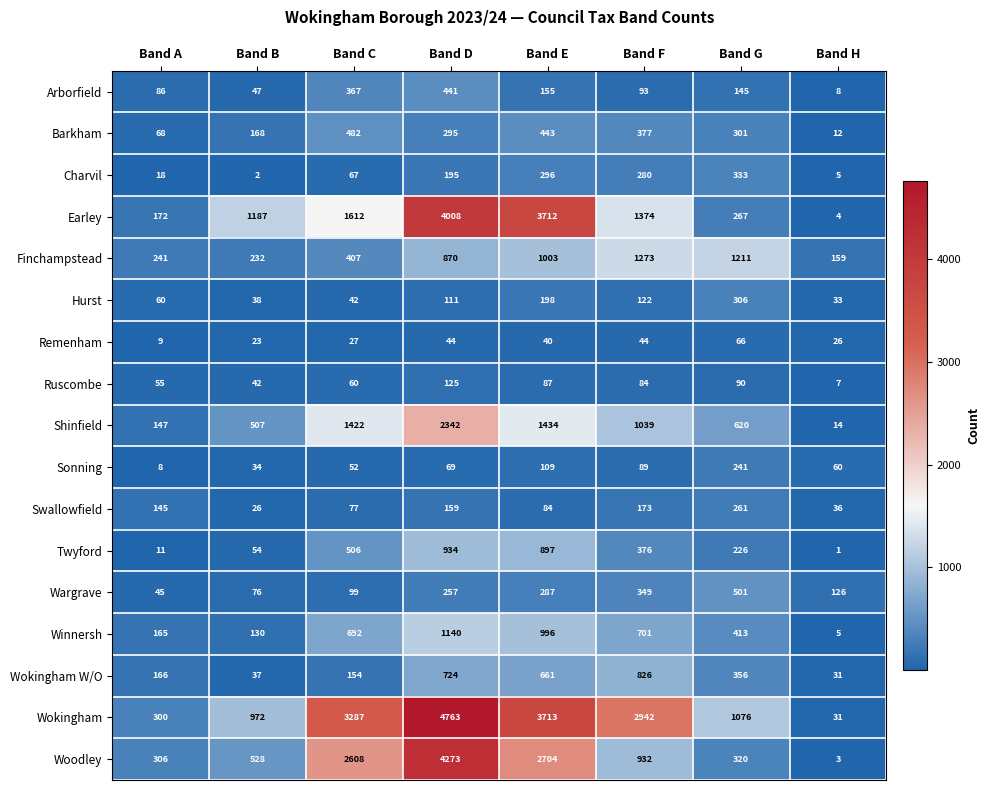

What is the difference between the maximum and minimum values in the Remenham series?

57